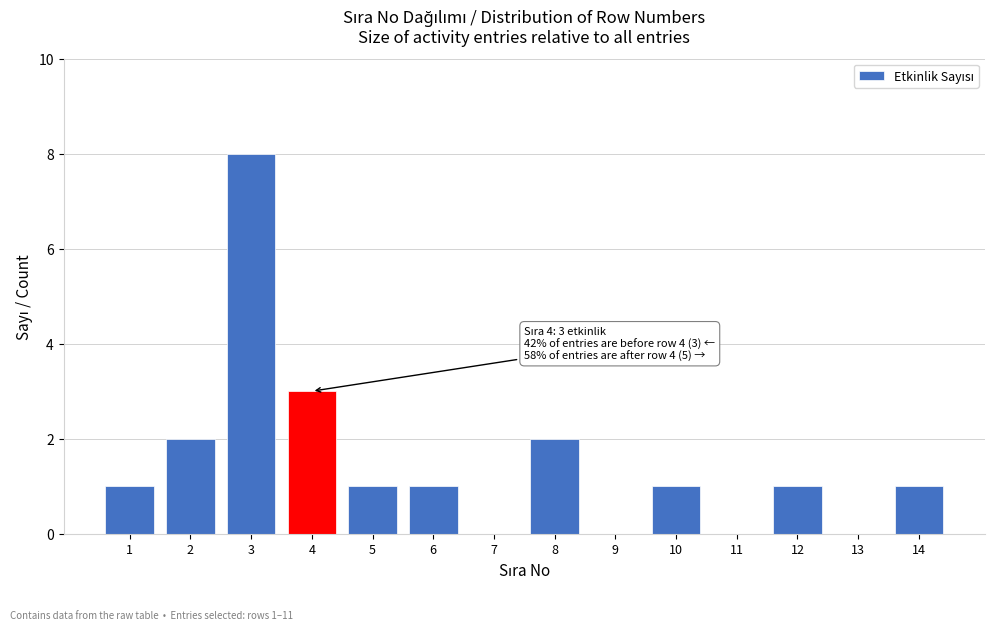

Reading left to right, what are all the values shown in this chart?

1=1	2=2	3=8	4=3	5=1	6=1	7=0	8=2	9=0	10=1	11=0	12=1	13=0	14=1